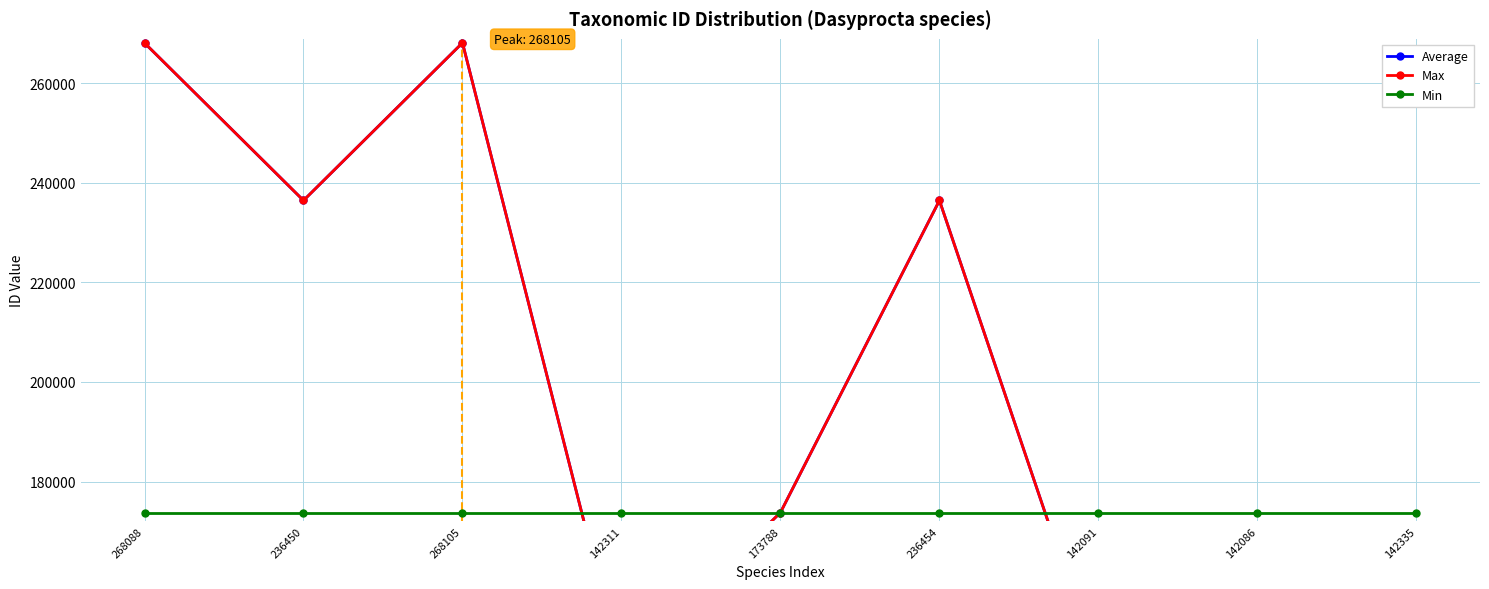

What is the difference between the highest and lowest values at 142086?

31700